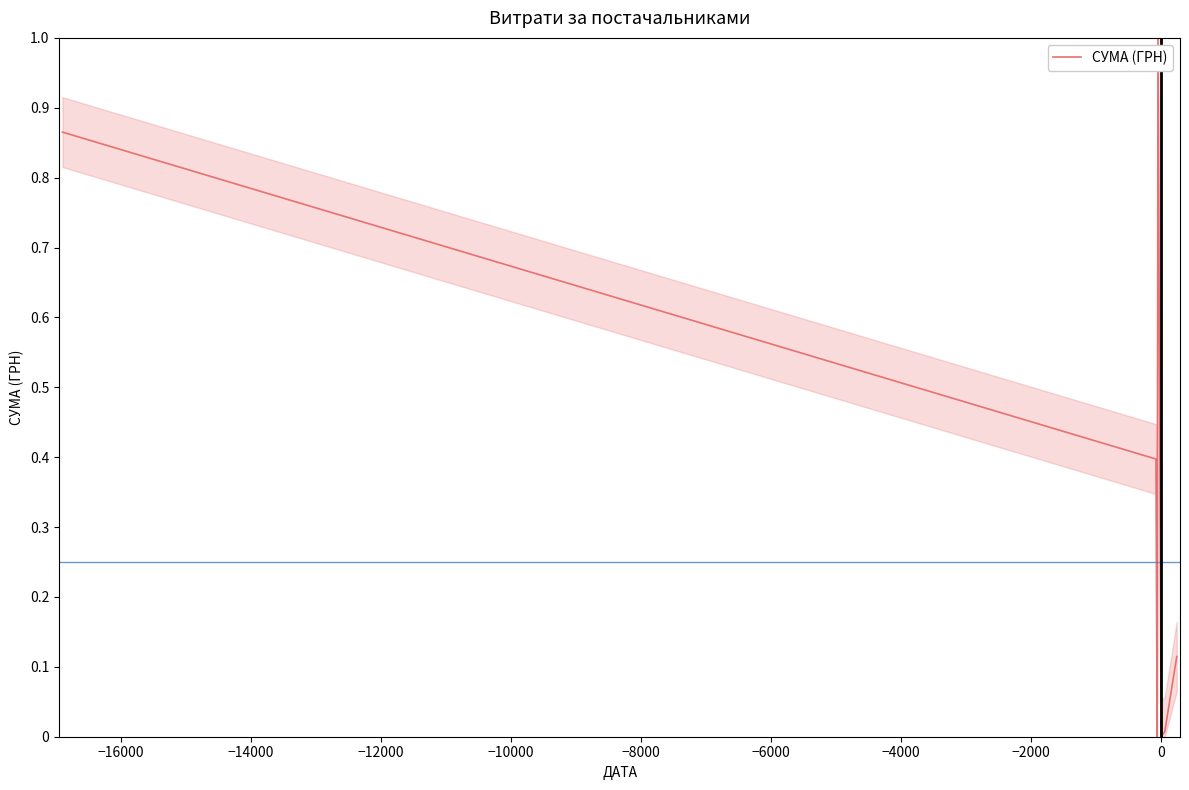

What is the highest value of the СУМА (ГРН) series?

1.0